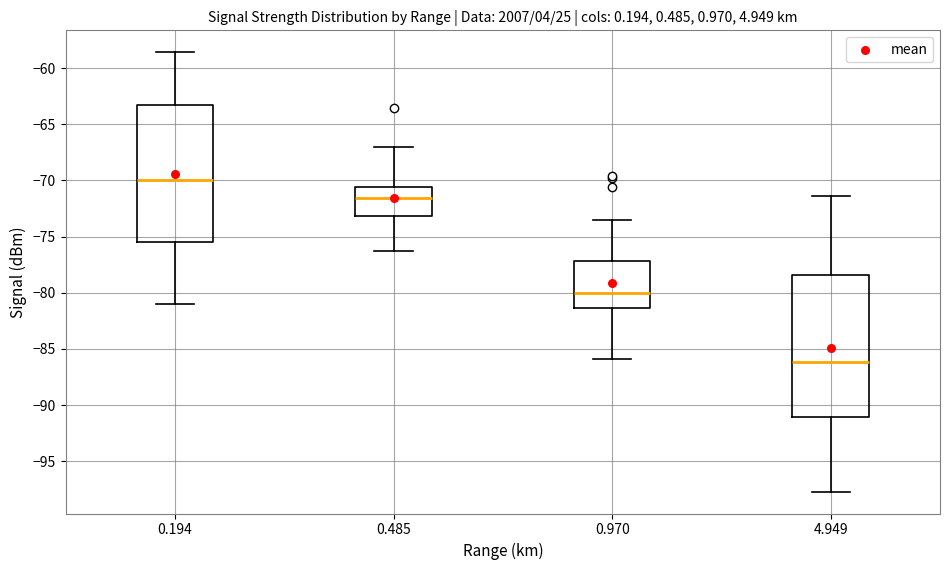

Reading left to right, transcribe this box plot: for each box, give where its median line is, the range the box spans, and where its two whiskers end, as read against the y-axis. The values are not printed on the chart, so give them approximately, as read against the axis.

0.194: median -70.0, box -75.5 to -63.5, whiskers -81.0 to -58.5
0.485: median -71.5, box -73.0 to -70.5, whiskers -76.5 to -67.0
0.970: median -80.0, box -81.5 to -77.0, whiskers -86.0 to -73.5
4.949: median -86.0, box -91.0 to -78.5, whiskers -97.5 to -71.5